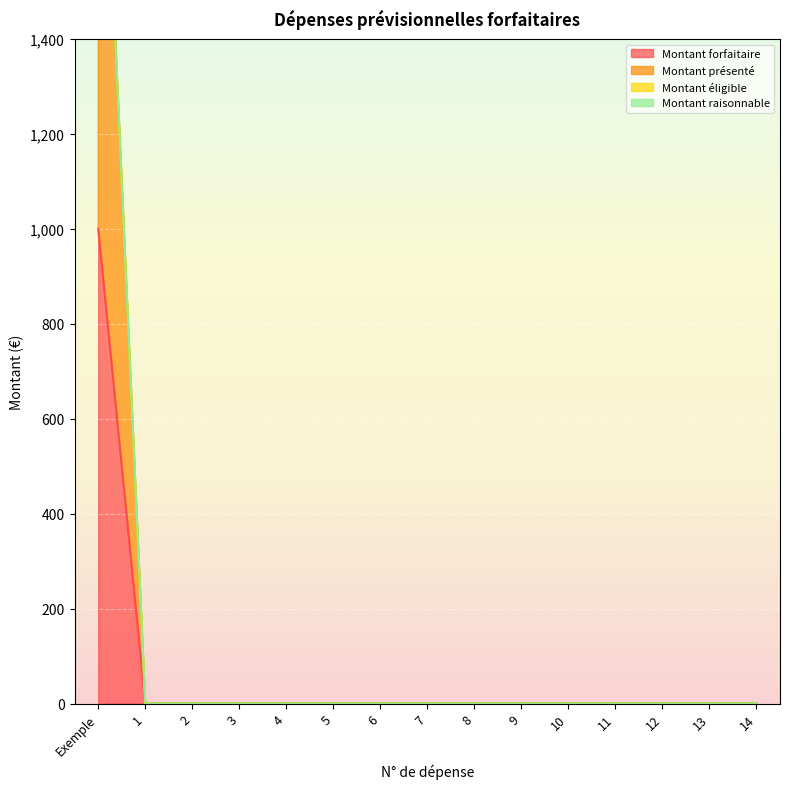

Which series changed the most between 1 and 5?

Montant forfaitaire